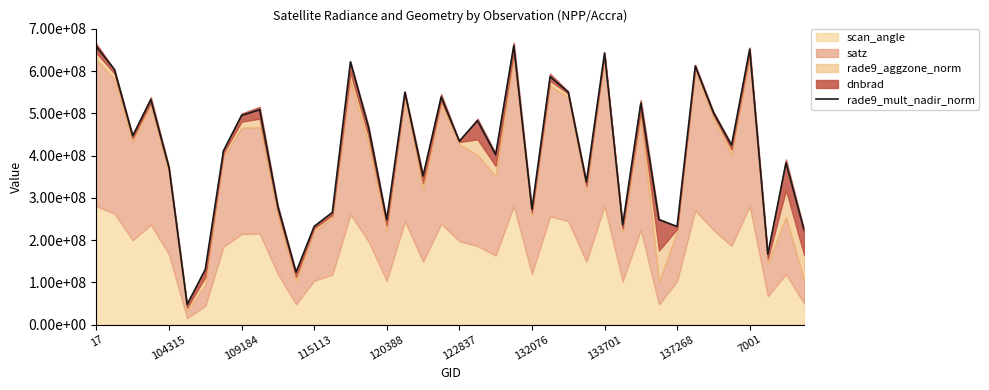

How many data points does each series have?

40